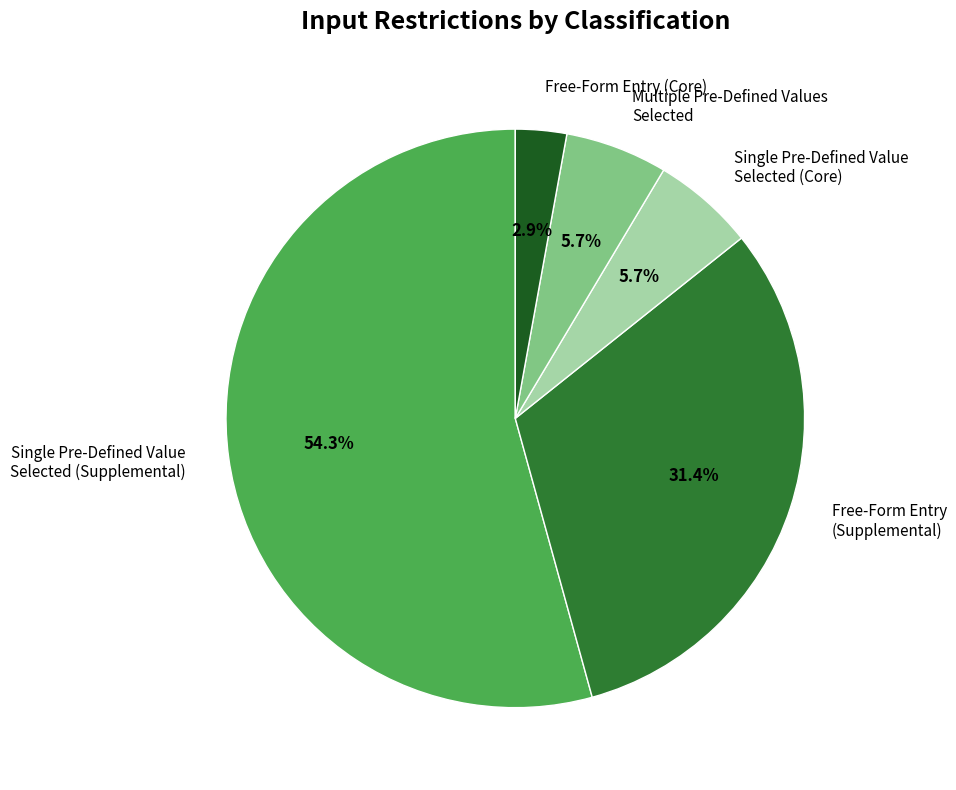

Between Single Pre-Defined Value Selected (Core) and Free-Form Entry (Core), which is larger?

Single Pre-Defined Value Selected (Core)